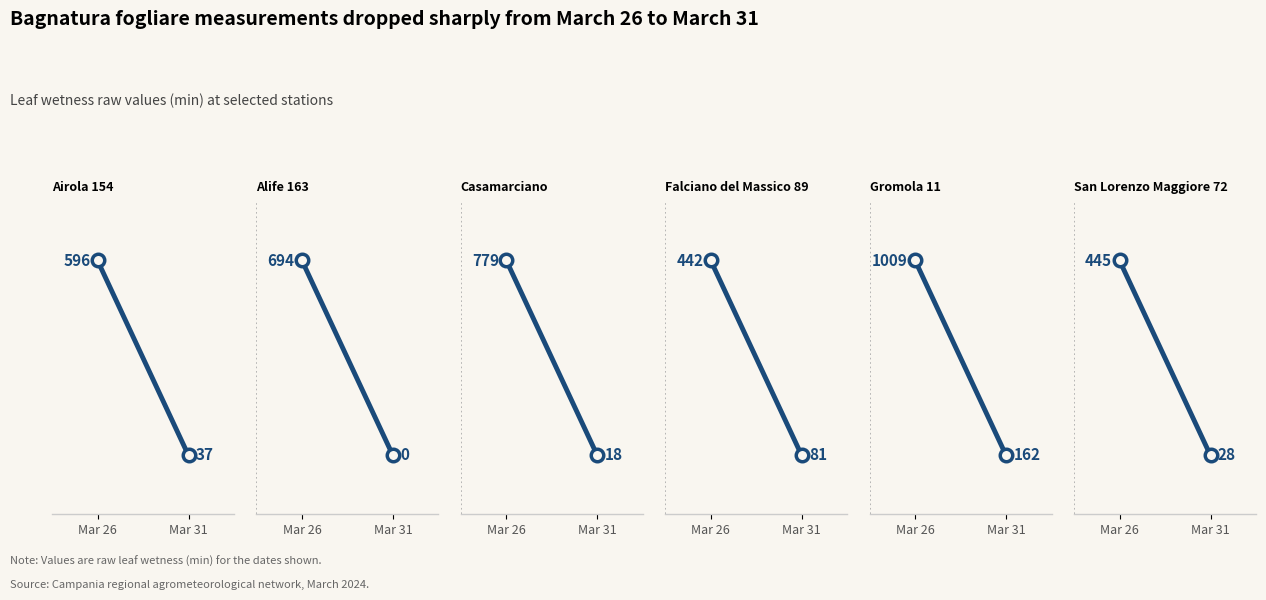

Where is Airola 154 nearest to the value 316?

Mar 31